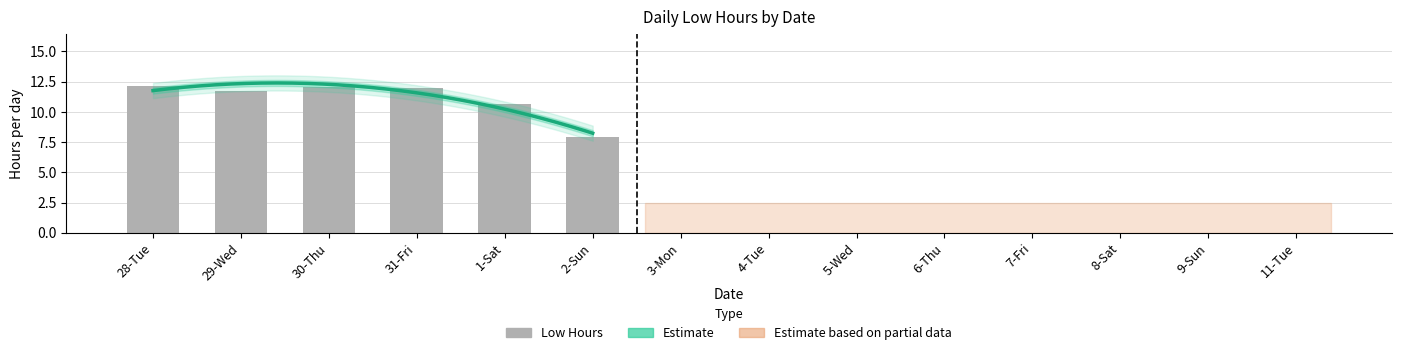

What is the label of the 3rd bar from the right?

8-Sat